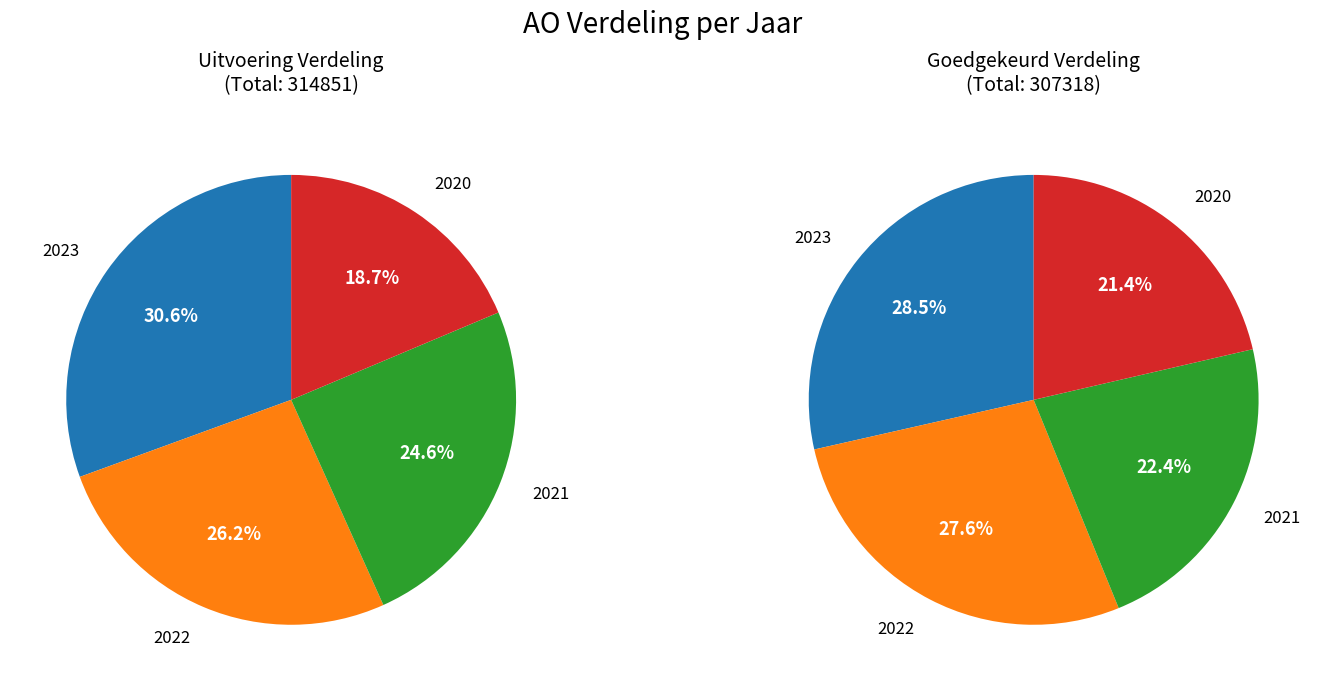

Is it true that 2022 uitvoering is 40% of the pie?

False